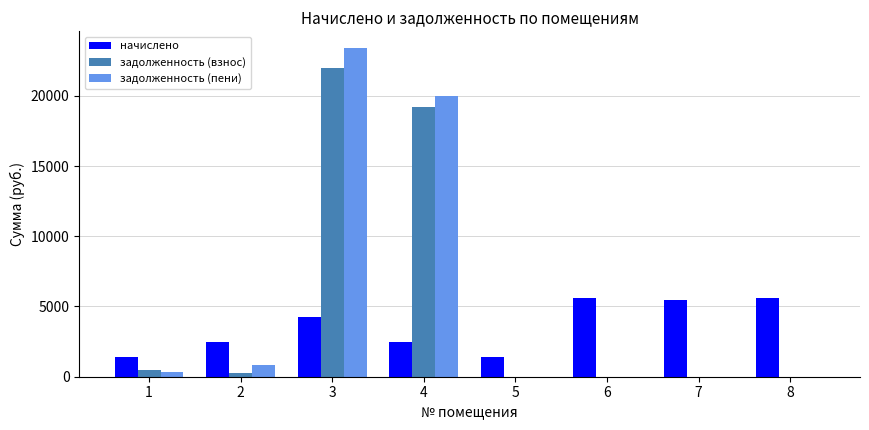

What is the sum of the задолженность (пени) values at 4 and 5?

20012.0